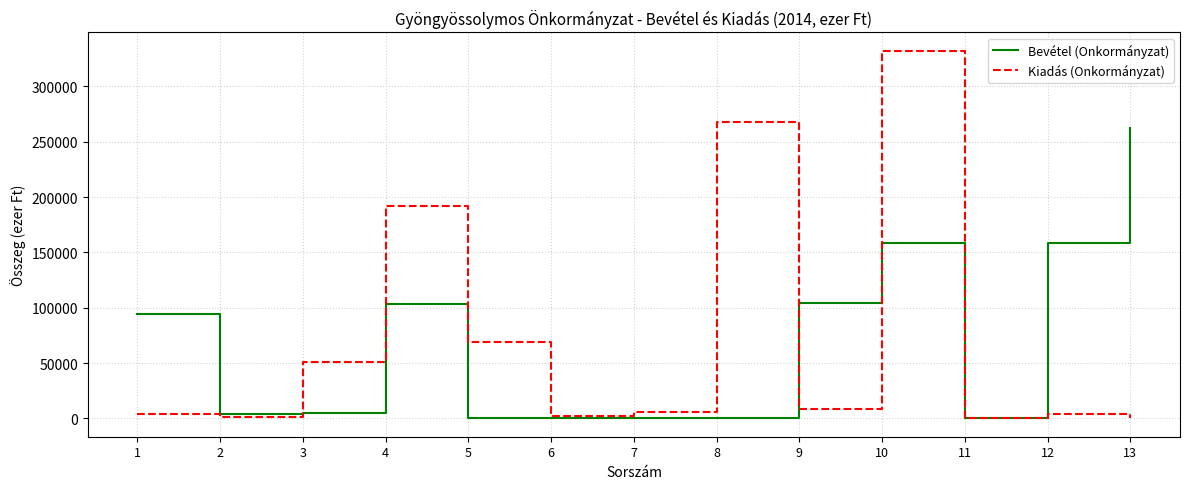

True or false: Bevétel (Onkormányzat) has a value of 27658 at 1.

False